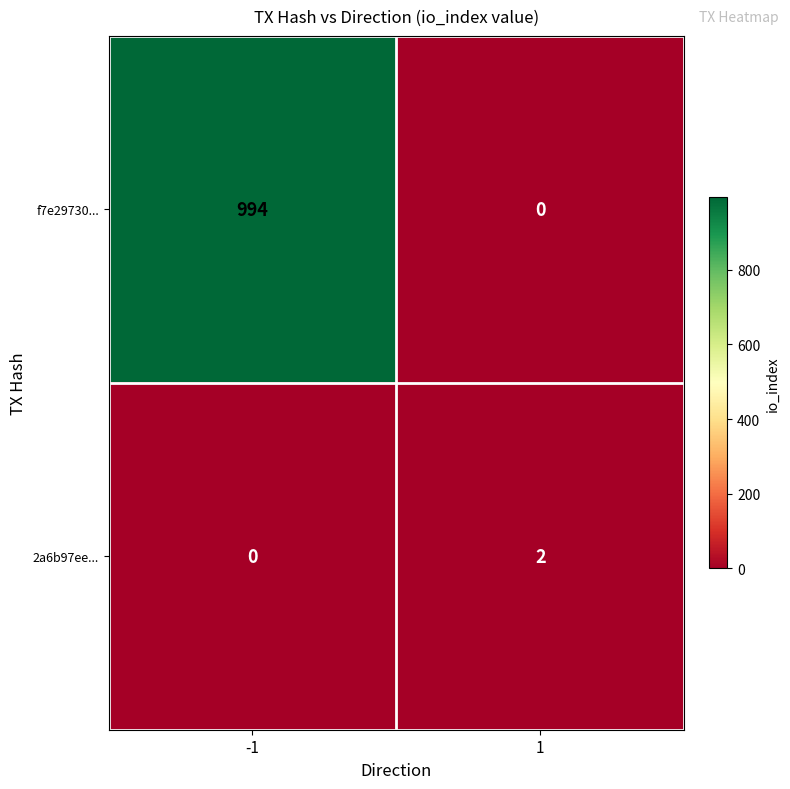

Rank the series at 1 from highest to lowest value.

2a6b97ee..., f7e29730...